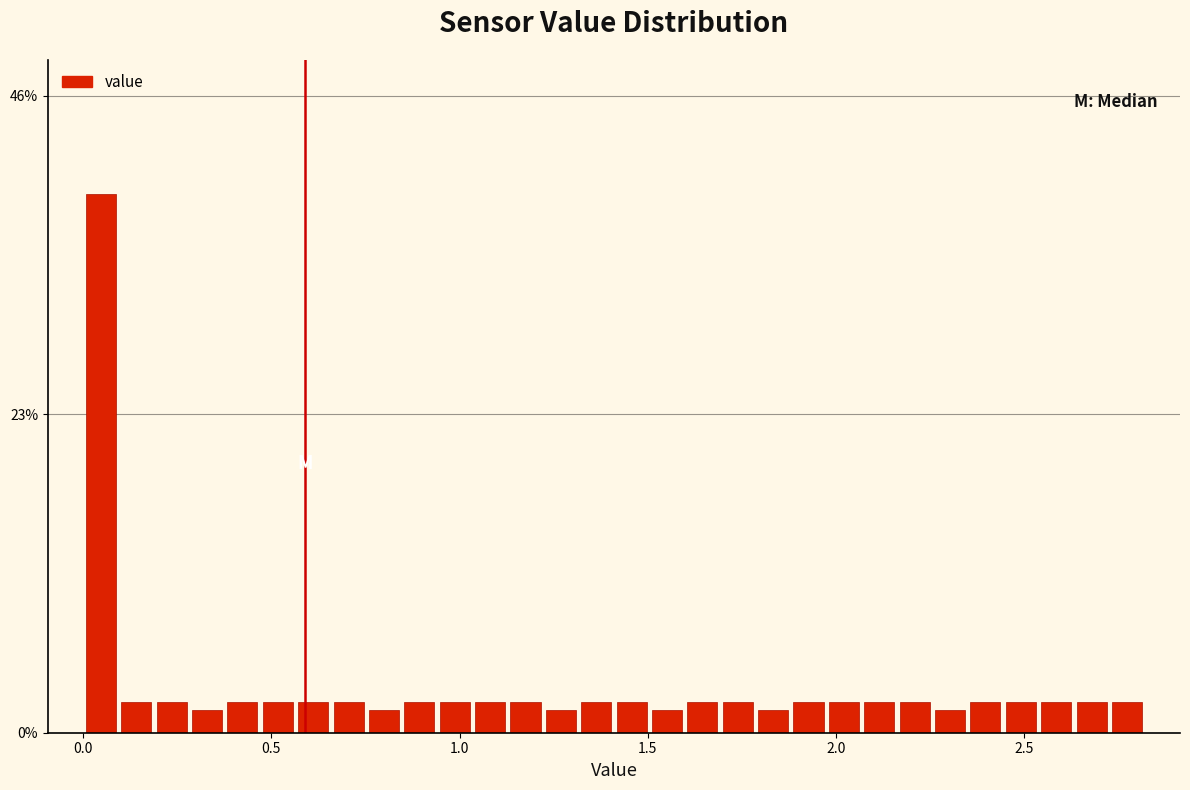

Around what value on the x-axis is the tallest bar? Give the approximate position of its centre, as read against the axis.

0.05